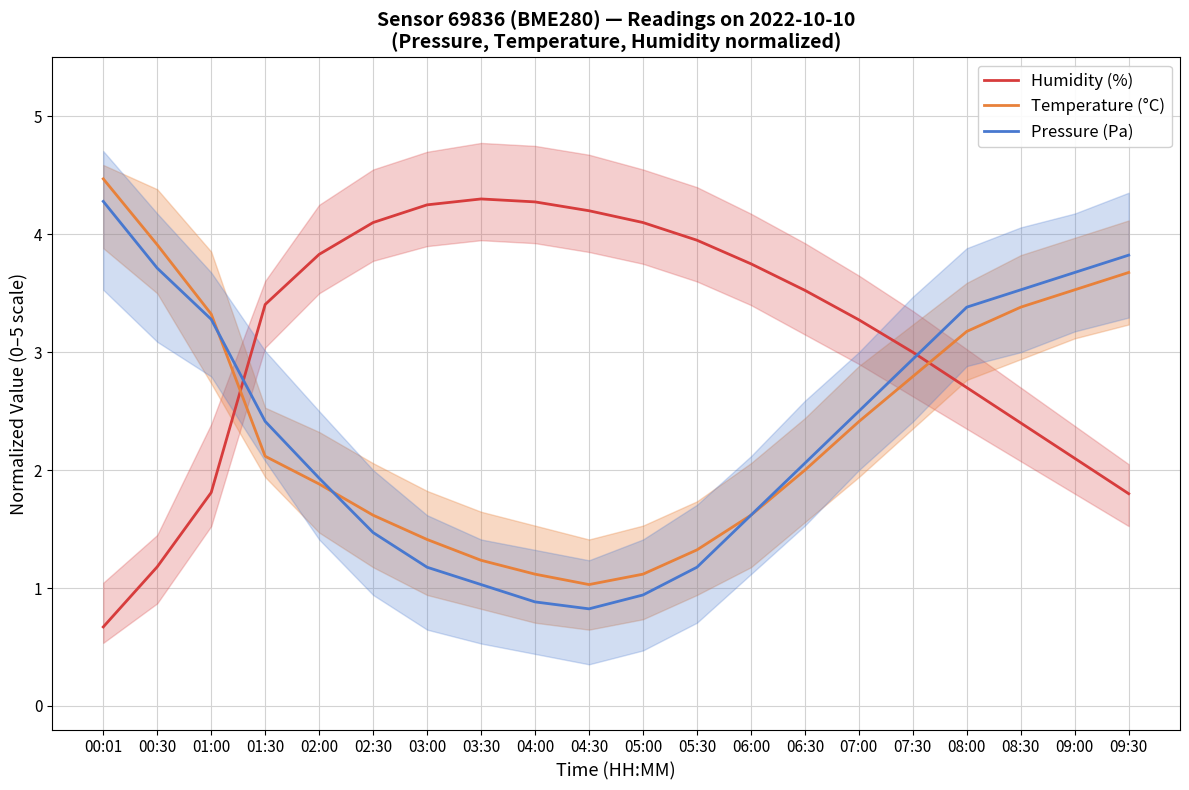

Where is the first local minimum for Pressure (Pa)?

04:30